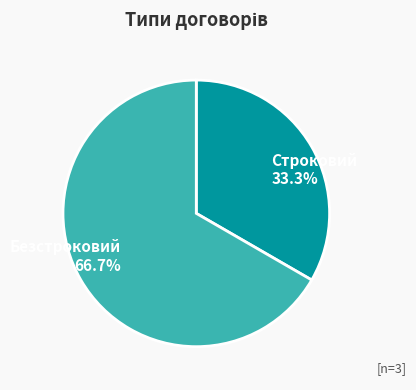

Is it true that Безстроковий is 77% of the pie?

False